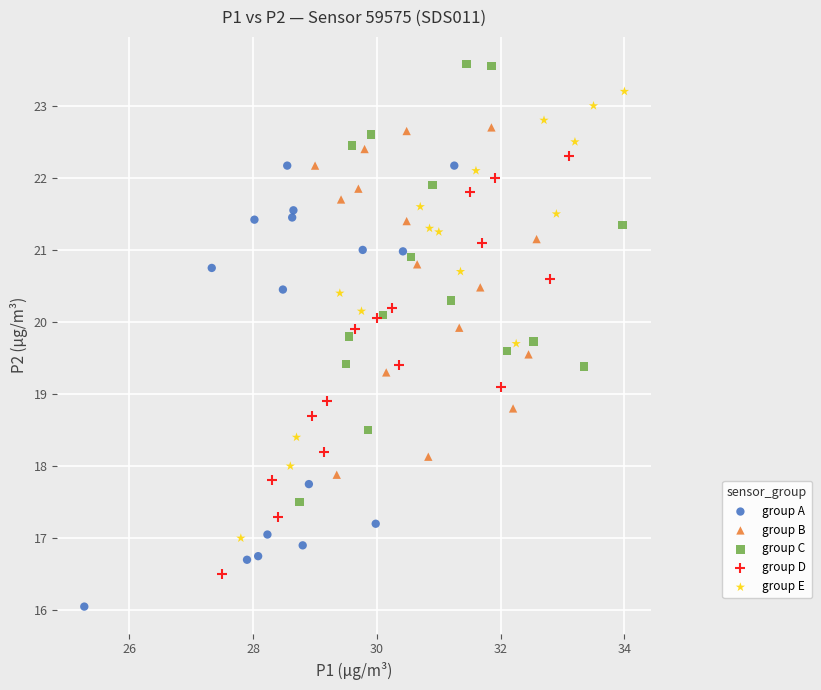

Which series contains the lowest Y value?

group A